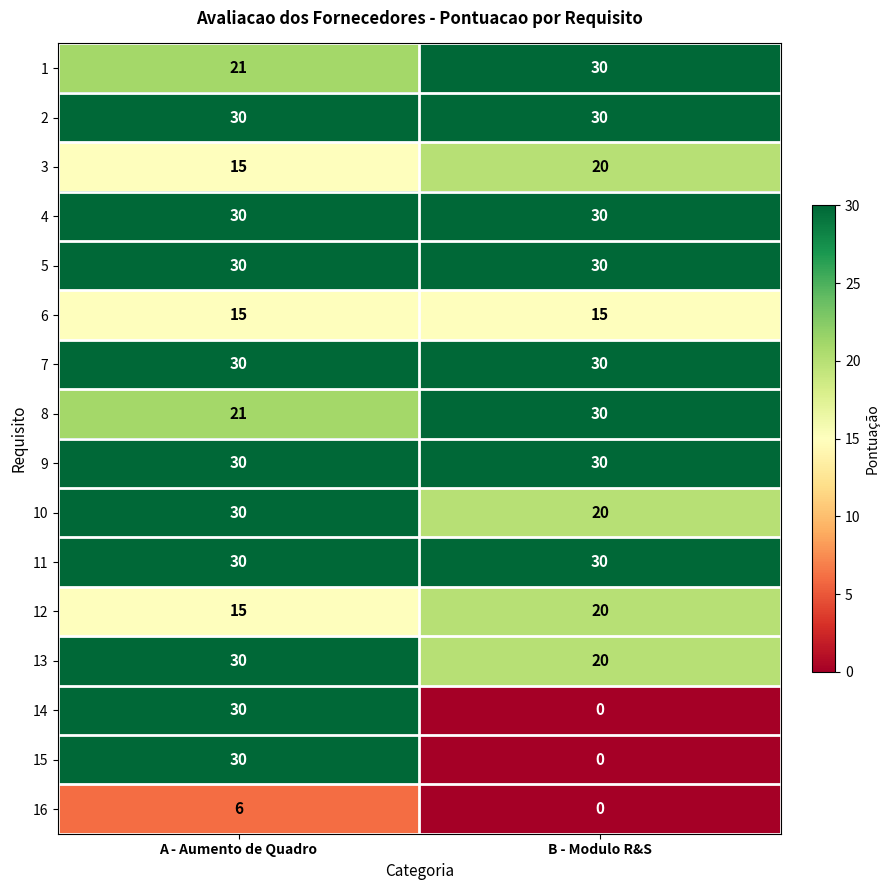

What is the maximum value shown in the chart?

30